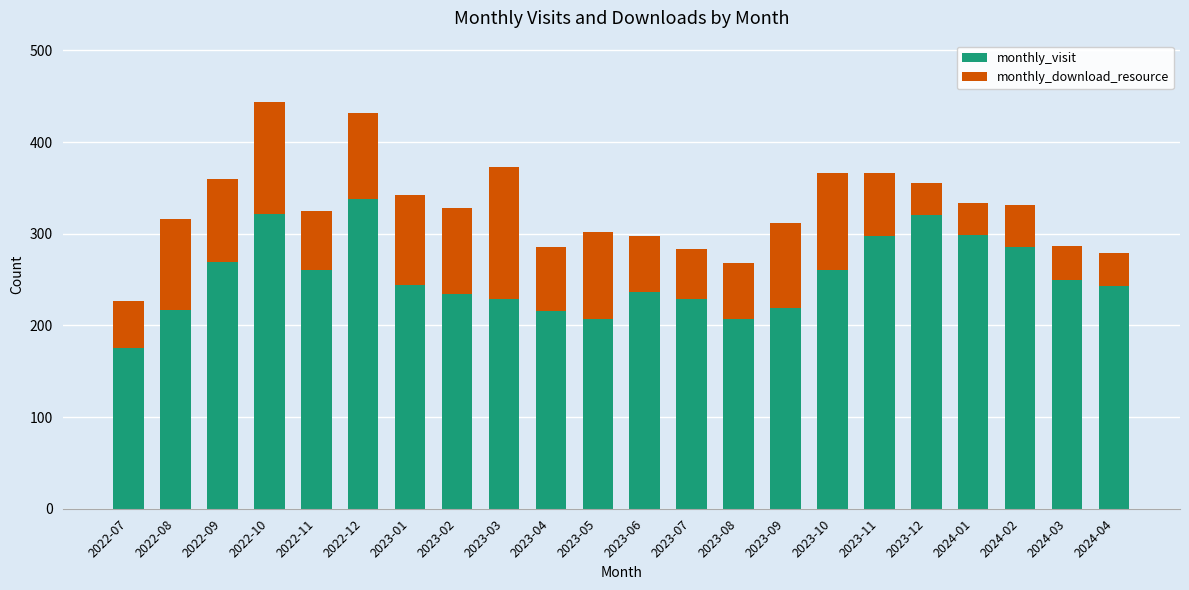

At which label does monthly_visit reach its minimum?

2022-07